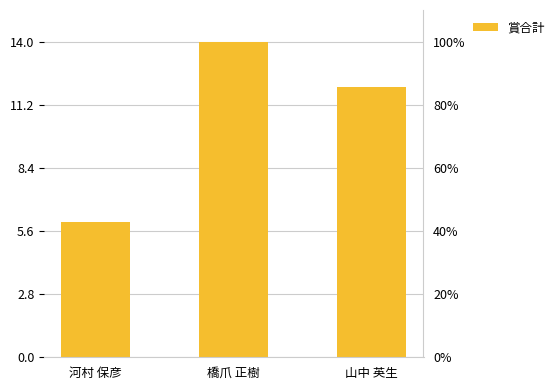

At which category does the chart reach its minimum across all series?

河村 保彦